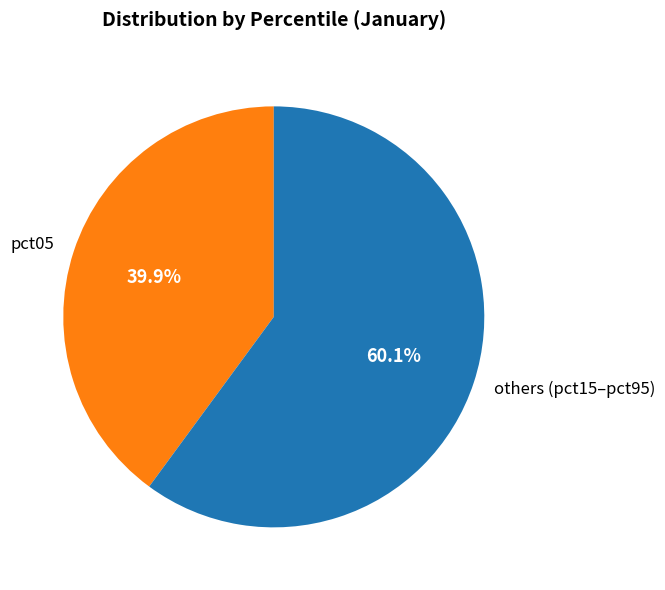

Which category has the biggest portion of the pie?

others (pct15–pct95)